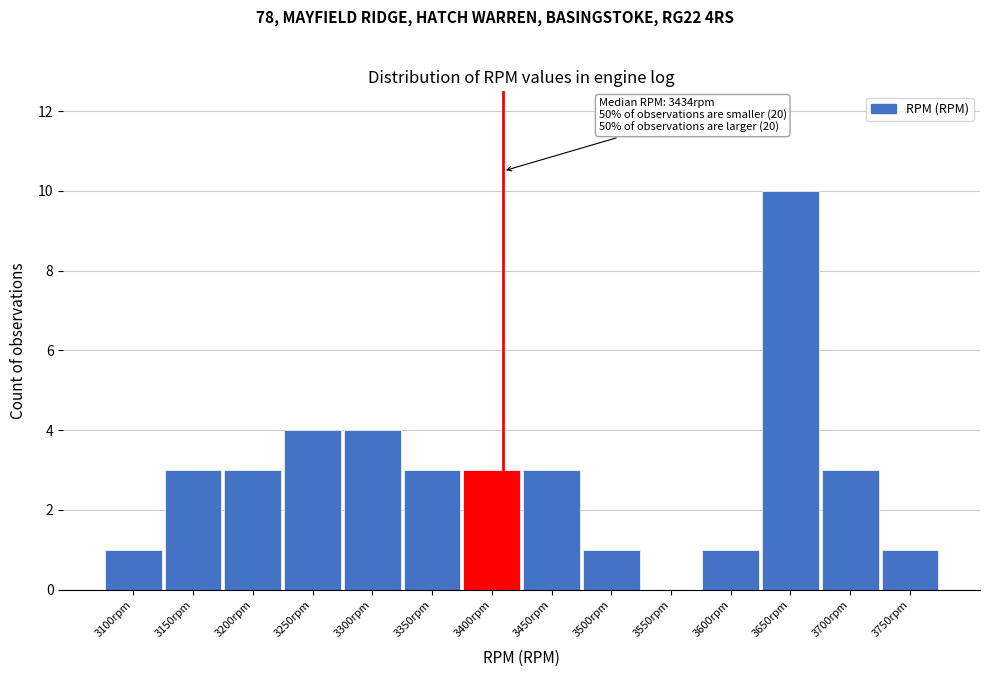

Reading right to left, extract all data points from this chart.

3750rpm=1	3700rpm=3	3650rpm=10	3600rpm=1	3550rpm=0	3500rpm=1	3450rpm=3	3400rpm=3	3350rpm=3	3300rpm=4	3250rpm=4	3200rpm=3	3150rpm=3	3100rpm=1